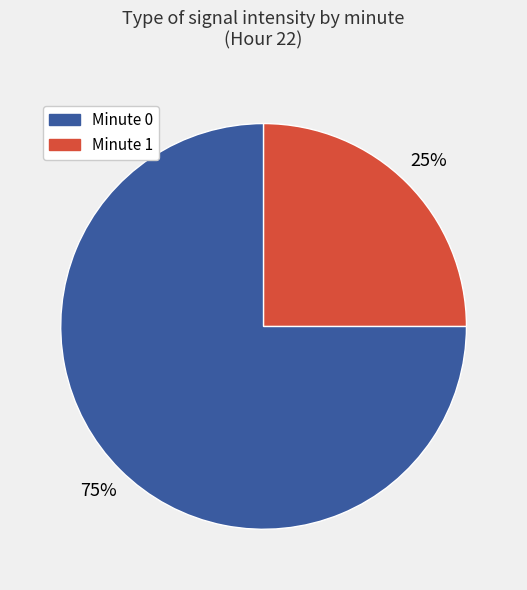

Is there a majority slice in this chart?

Yes